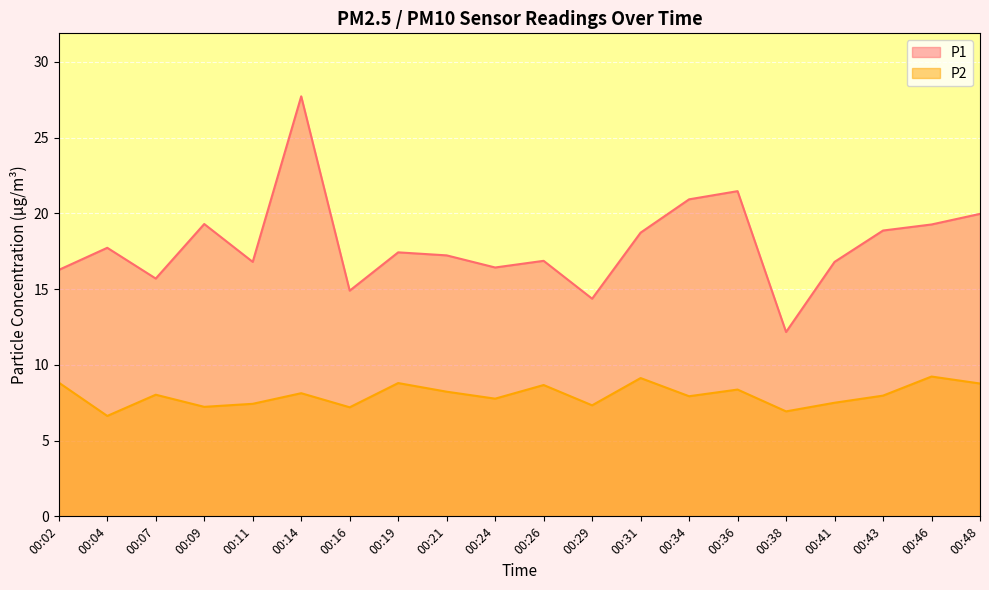

How many lines are shown in the chart?

2